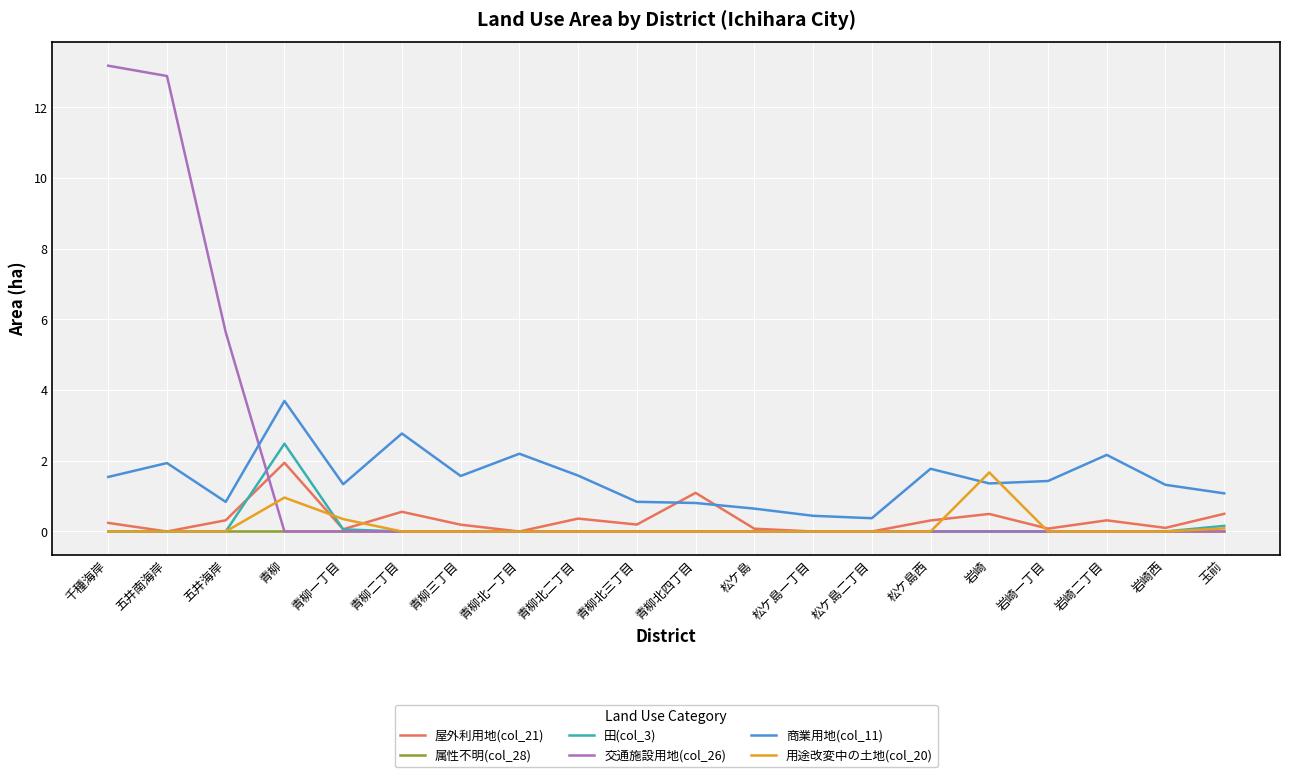

Which series changed the most between 青柳北一丁目 and 松ケ島二丁目?

商業用地(col_11)